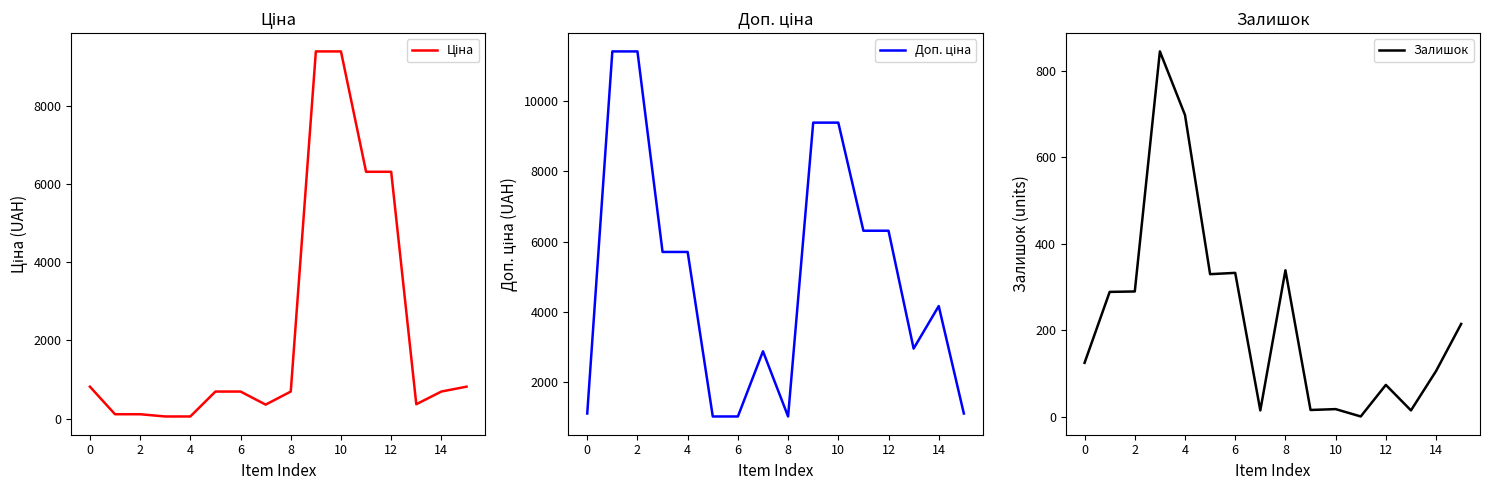

At which category is the sum across all series the highest?

10